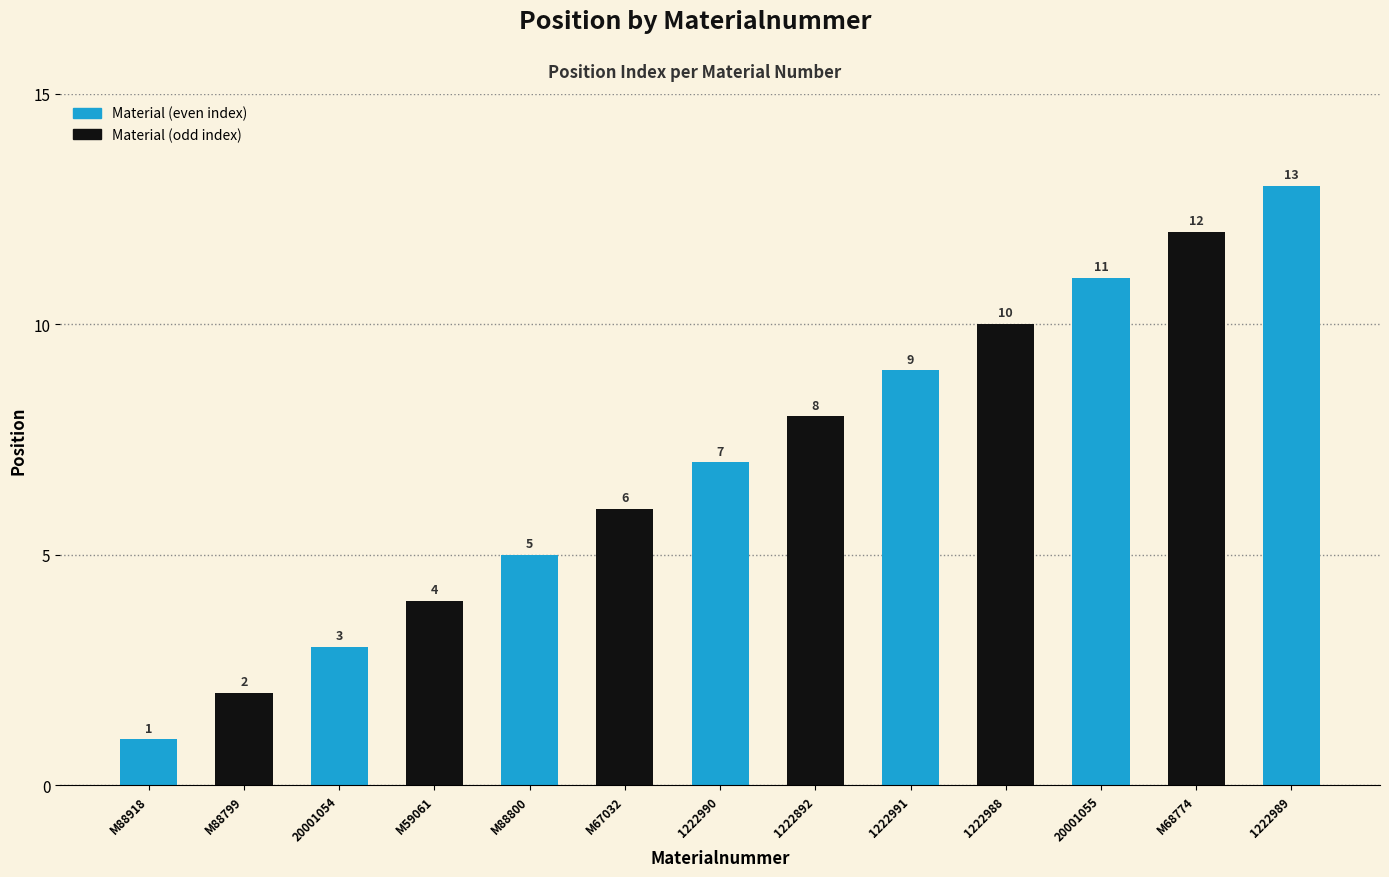

Is it true that the value at 1222892 is 5?

False